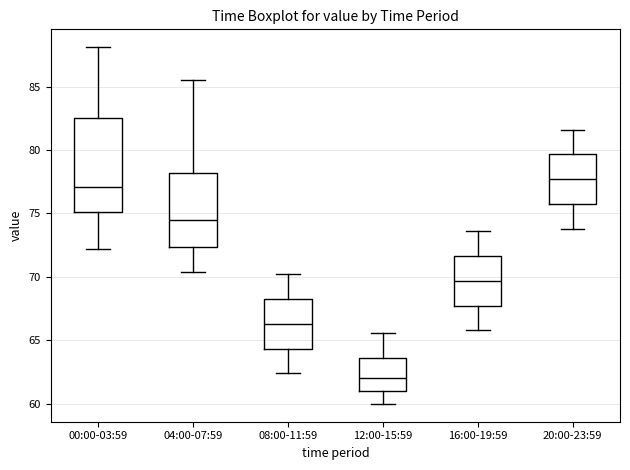

Which box's median line is the highest?

20:00-23:59